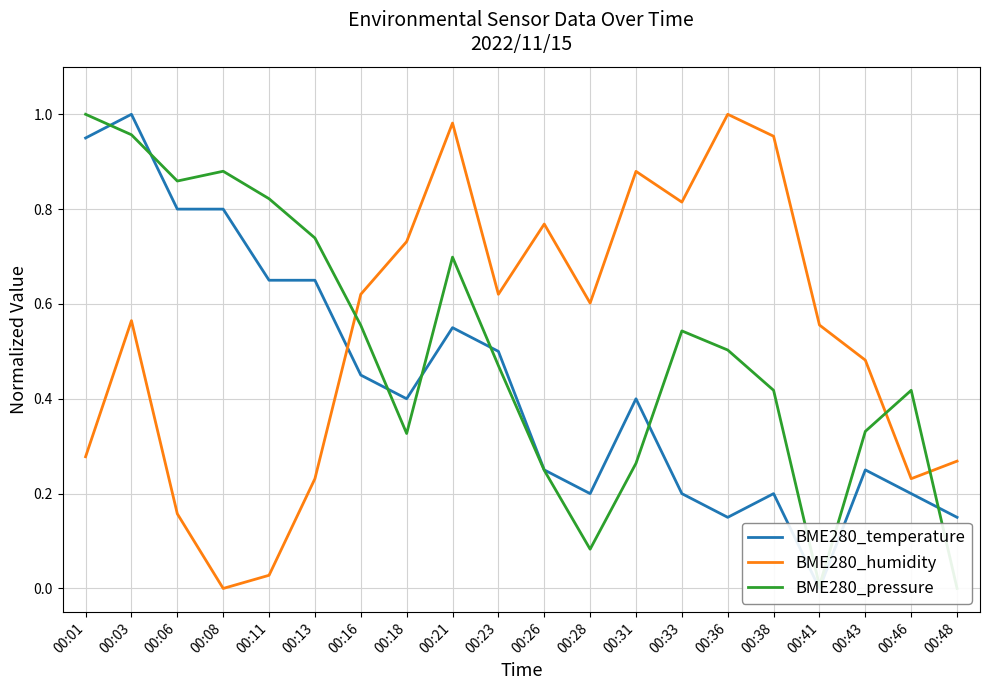

What are all the series names shown in the legend?

BME280_temperature, BME280_humidity, BME280_pressure